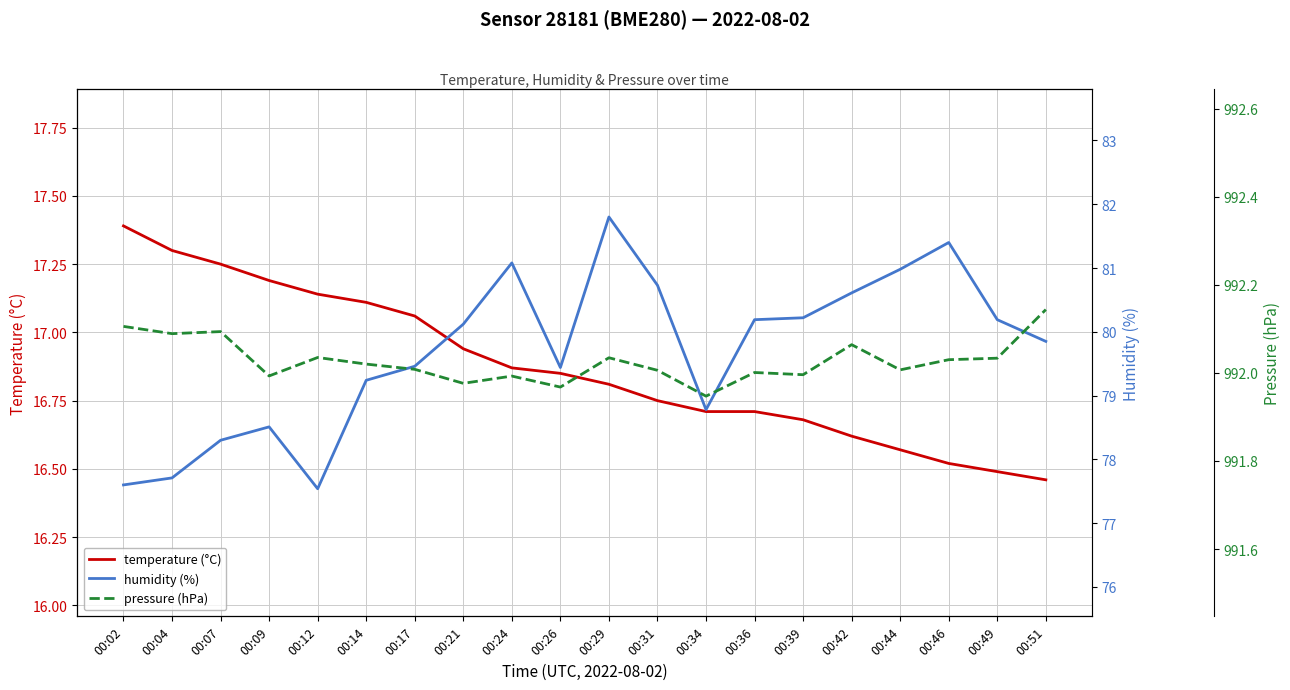

Reading right to left, what are all the values shown in this chart?

temperature (°C): 00:51=16.5	00:49=16.5	00:46=16.5	00:44=16.6	00:42=16.6	00:39=16.7	00:36=16.7	00:34=16.7	00:31=16.8	00:29=16.8	00:26=16.9	00:24=16.9	00:21=16.9	00:17=17.1	00:14=17.1	00:12=17.1	00:09=17.2	00:07=17.2	00:04=17.3	00:02=17.4
humidity (%): 00:51=79.8	00:49=80.2	00:46=81.4	00:44=81.0	00:42=80.6	00:39=80.2	00:36=80.2	00:34=78.8	00:31=80.7	00:29=81.8	00:26=79.4	00:24=81.1	00:21=80.1	00:17=79.5	00:14=79.2	00:12=77.5	00:09=78.5	00:07=78.3	00:04=77.7	00:02=77.6
pressure (hPa): 00:51=992.1	00:49=992.0	00:46=992.0	00:44=992.0	00:42=992.1	00:39=992.0	00:36=992.0	00:34=991.9	00:31=992.0	00:29=992.0	00:26=992.0	00:24=992.0	00:21=992.0	00:17=992.0	00:14=992.0	00:12=992.0	00:09=992.0	00:07=992.1	00:04=992.1	00:02=992.1